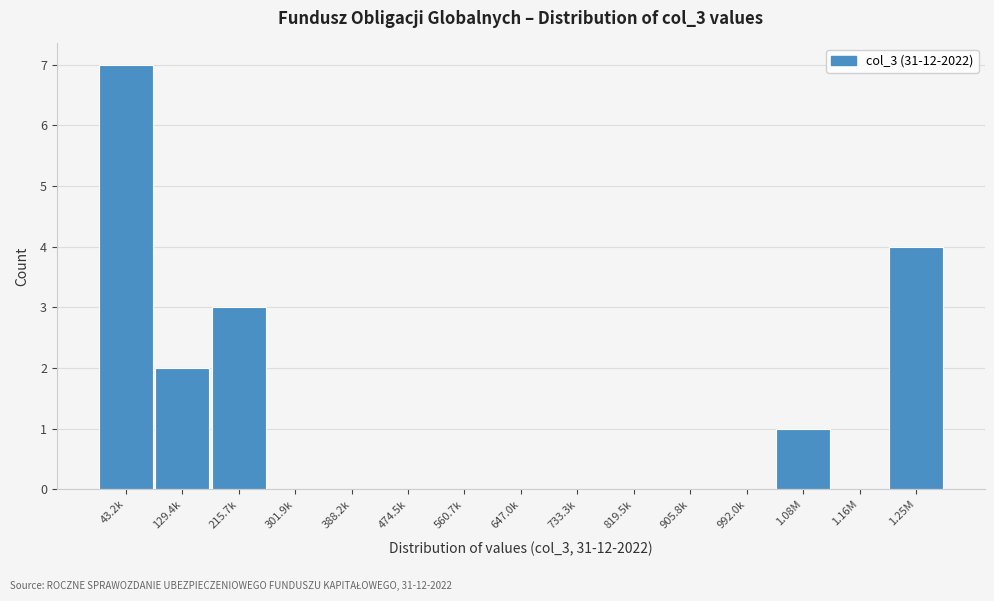

Reading left to right, extract all data points from this chart.

43.2k=7	129.4k=2	215.7k=3	301.9k=0	388.2k=0	474.5k=0	560.7k=0	647.0k=0	733.3k=0	819.5k=0	905.8k=0	992.0k=0	1.08M=1	1.16M=0	1.25M=4